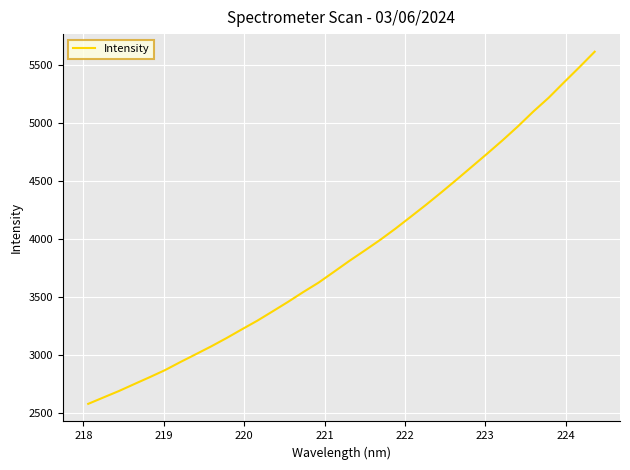

What is the maximum value shown in the chart?

5610.3